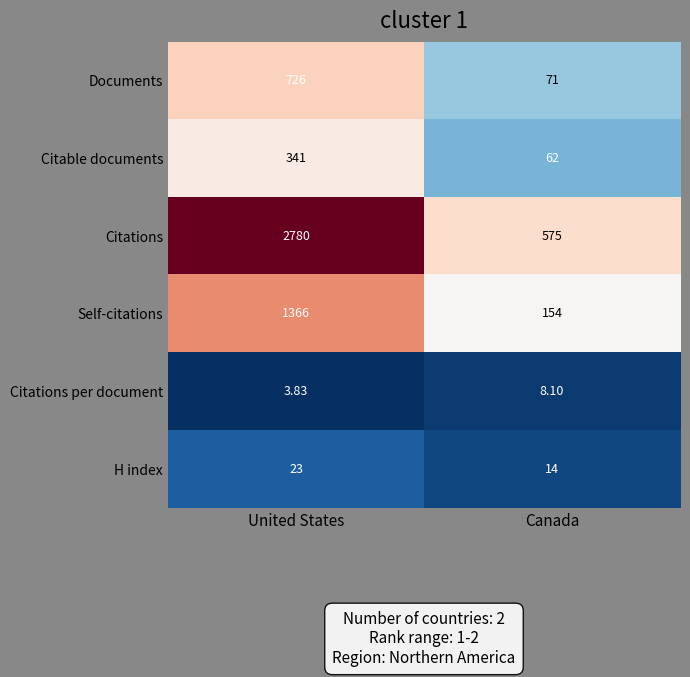

At which category is the sum across all series the highest?

United States